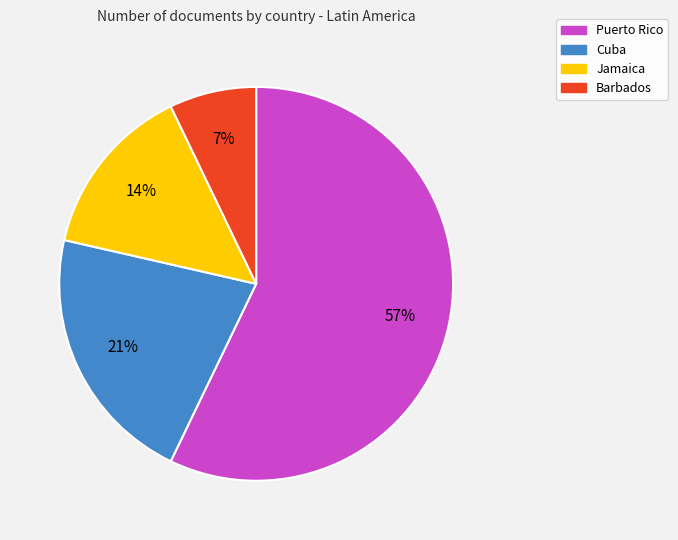

What is the majority slice?

Puerto Rico